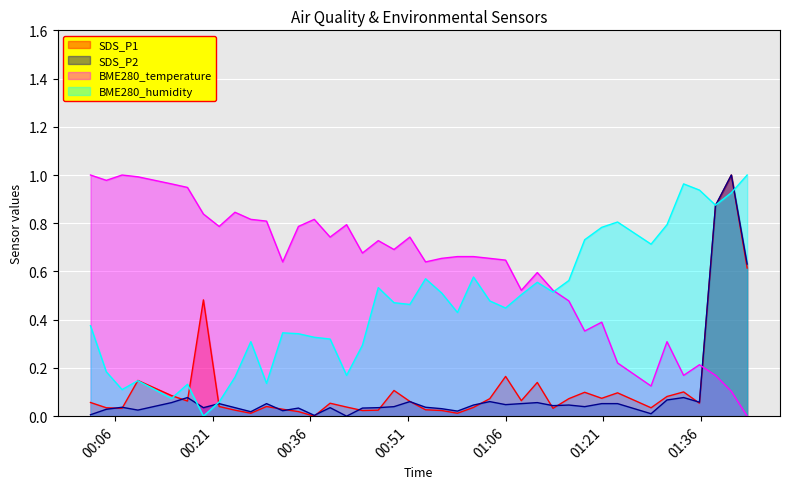

What is the label of the 36th point from the right?

2022/05/05 00:14:40